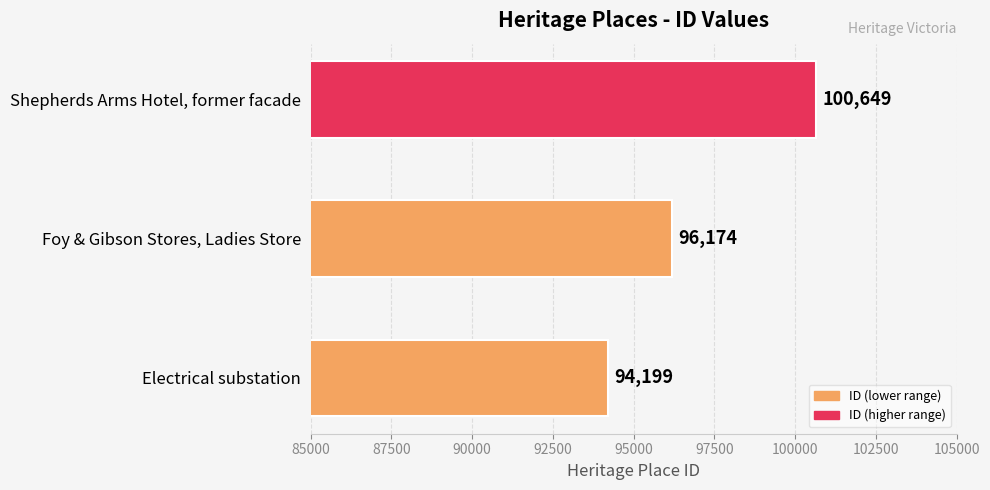

How many data points are less than 96174?

1